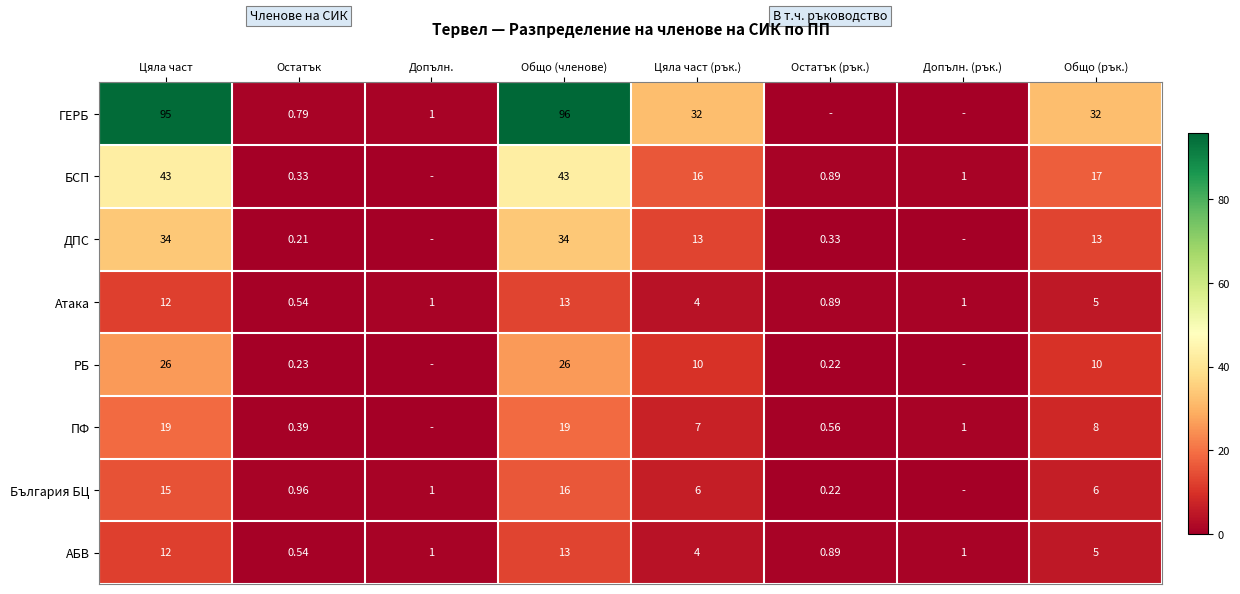

Is the value of АБВ at Остатък greater than the value of РБ at Общо (рък.)?

No